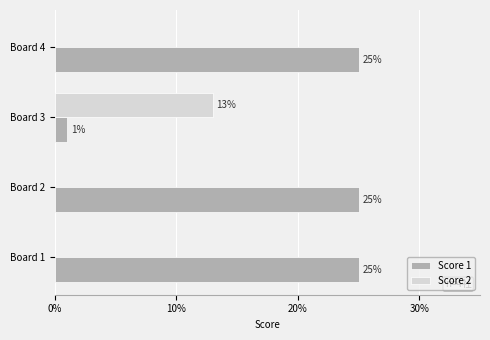

How many values in Score 2 are above zero?

1